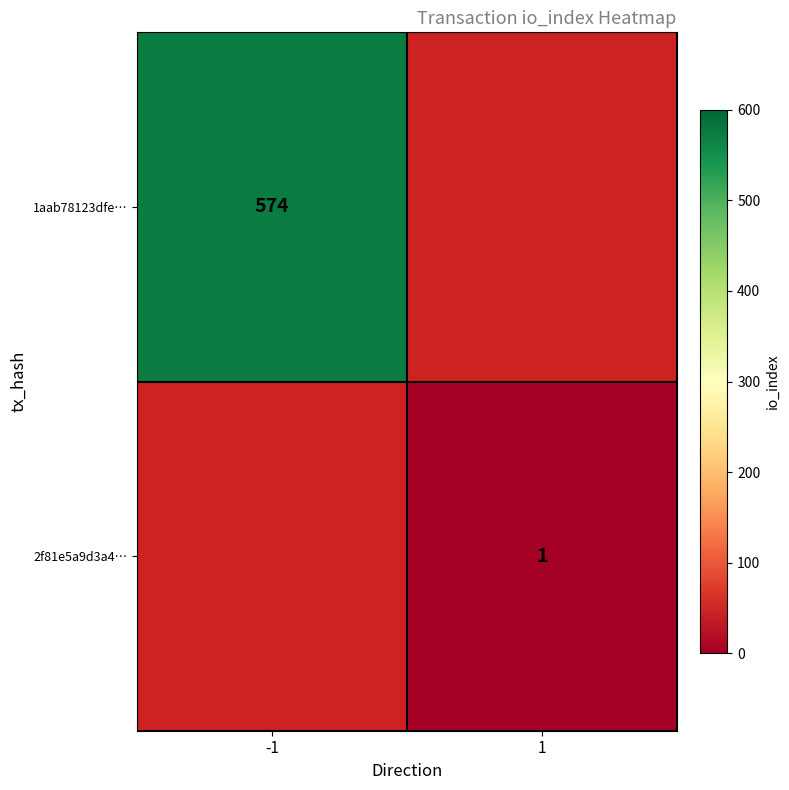

The 1aab78123dfe… series shows 224 at -1. True or false?

False